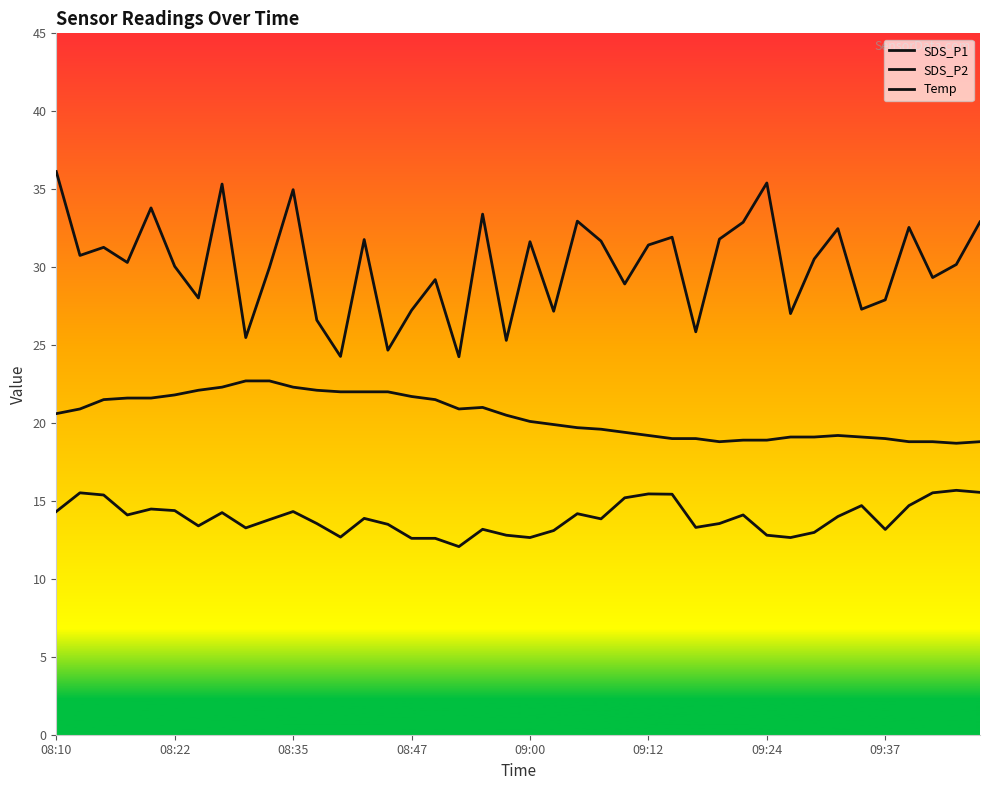

True or false: Temp has more than 2 interior local peaks.

False